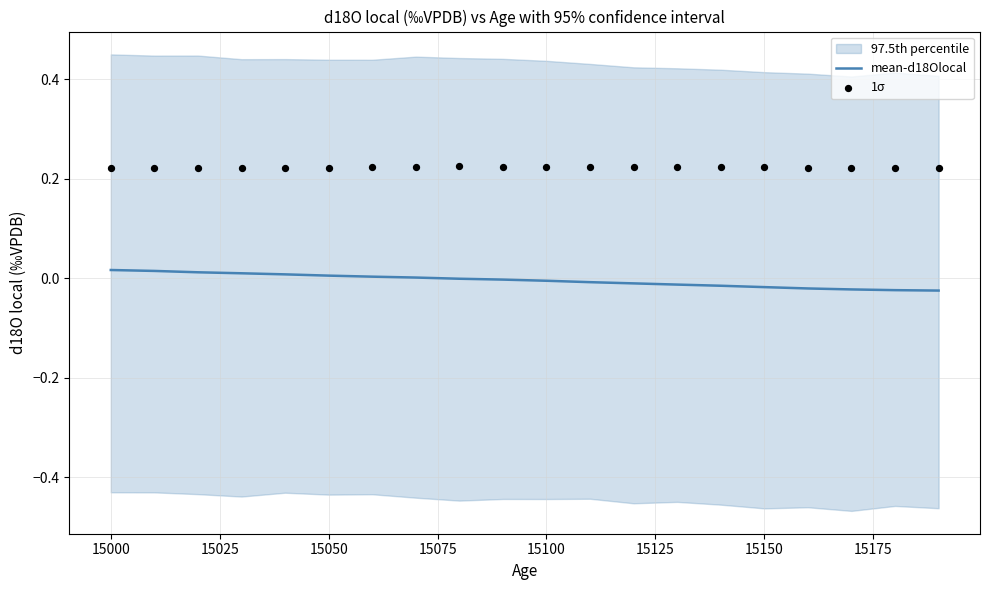

What is the total value across all series at 15050?

0.2